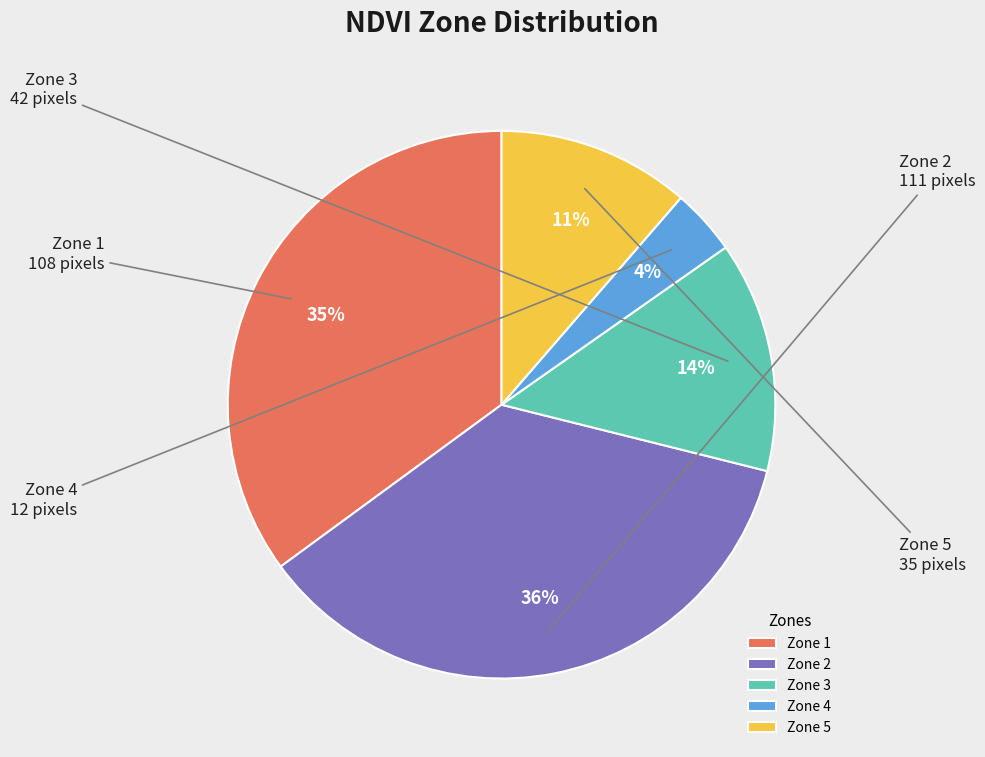

Is there a majority slice in this chart?

No